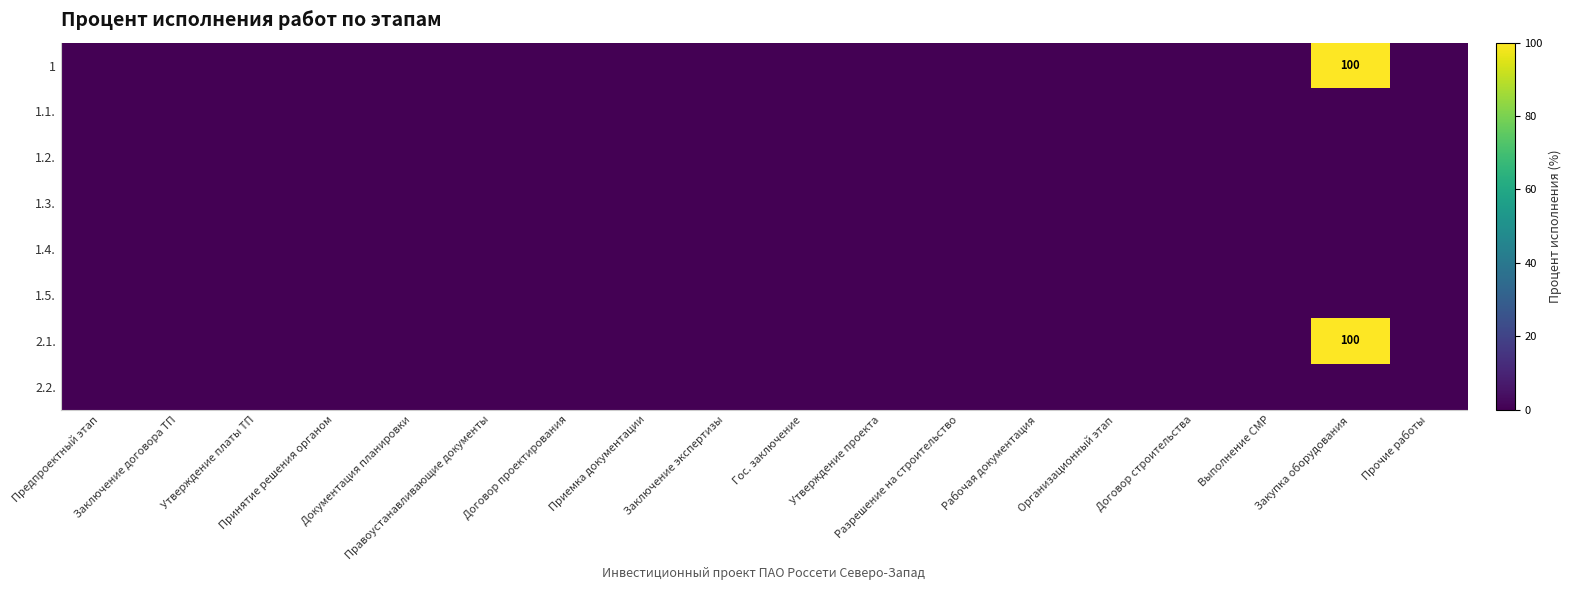

At which label is 1.5. closest to 0?

Предпроектный этап